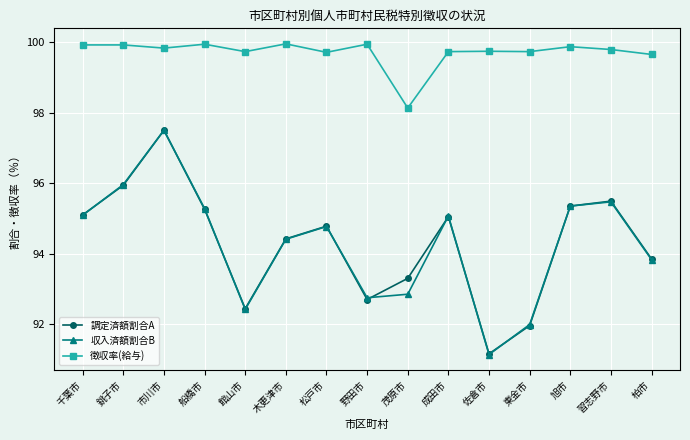

What is the spread (max minus min) of values at 館山市?

7.3